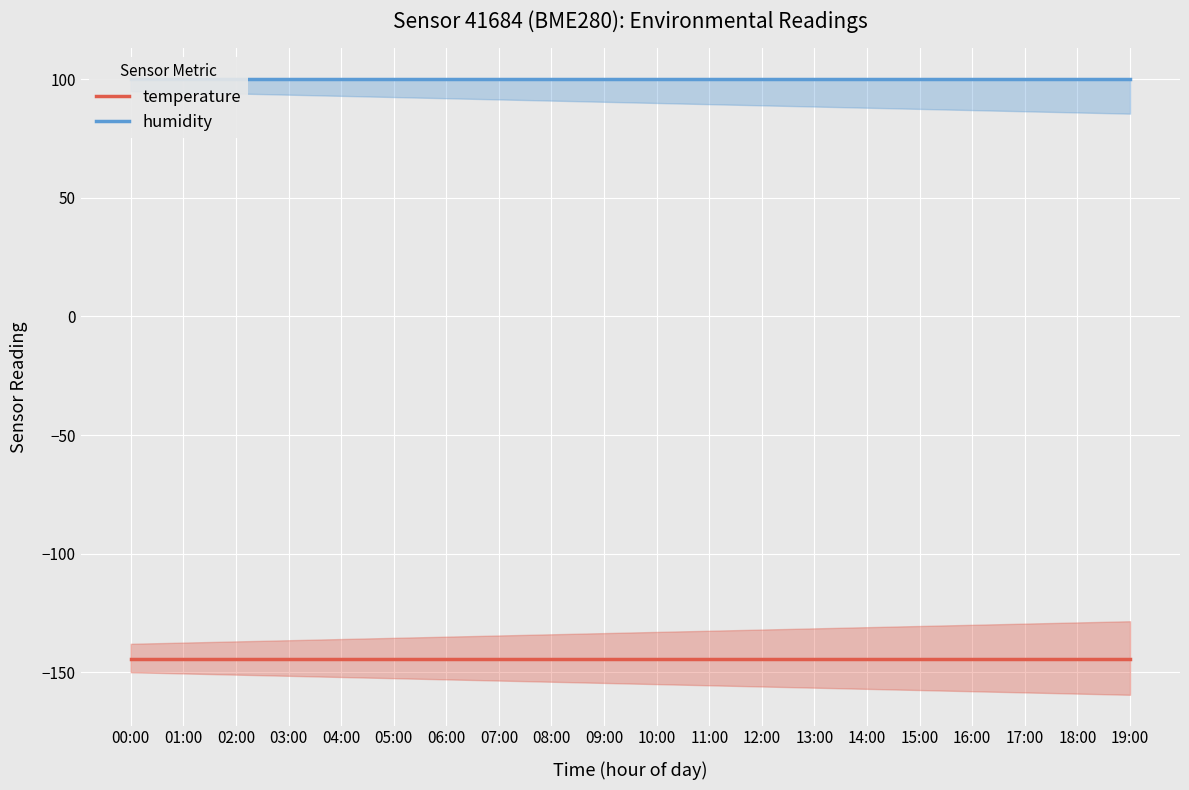

True or false: humidity has more than 2 interior local peaks.

False